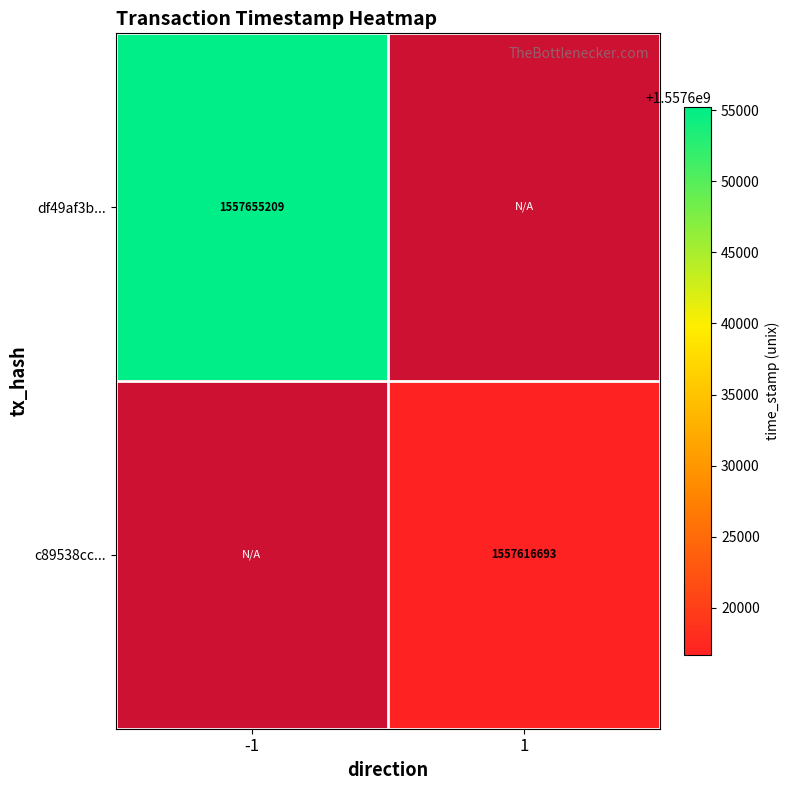

Is it true that c89538cc... equals 675769262 at 1?

False